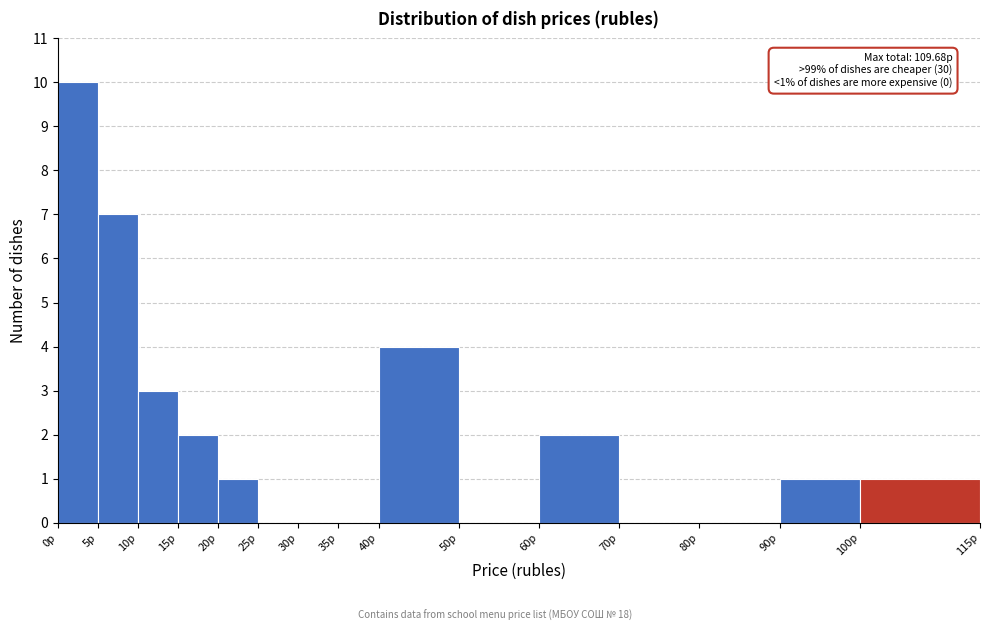

Over which range of the x-axis is the bar tallest?

0 to 5